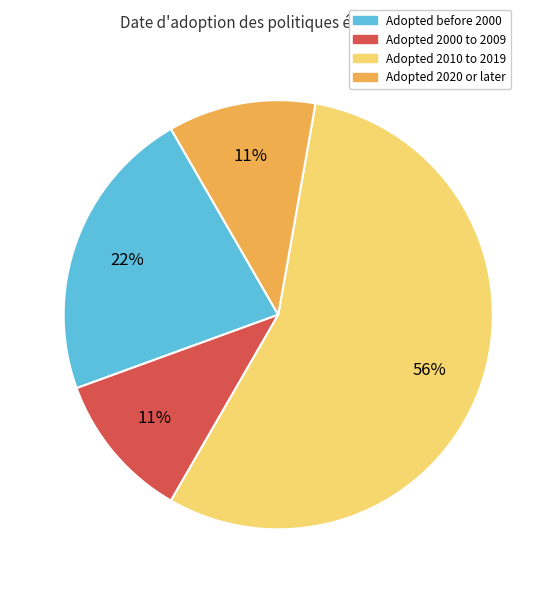

To the nearest percent, what is the average slice percentage?

25%